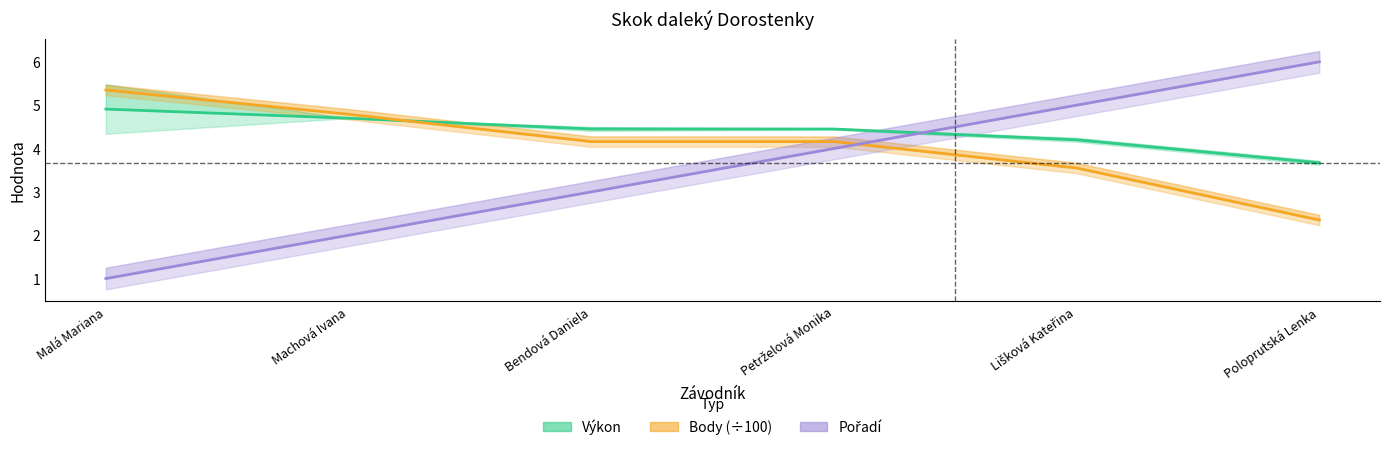

What is the sum of the Pořadí values at Bendová Daniela and Machová Ivana?

5.0